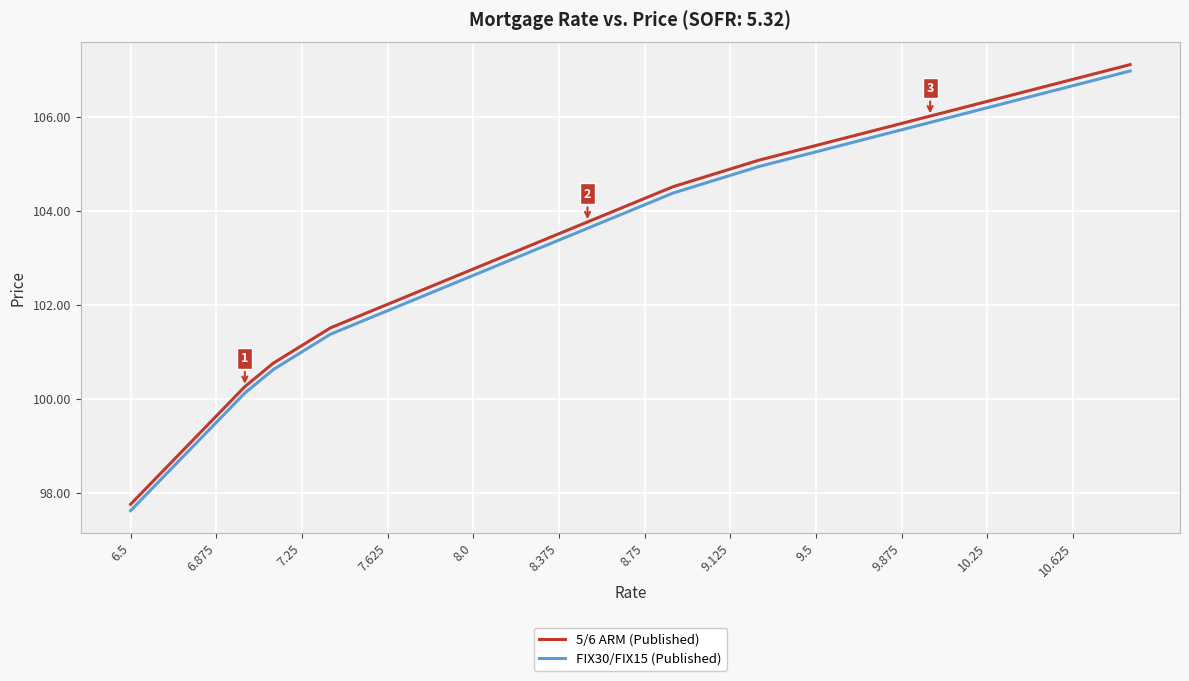

True or false: 5/6 ARM (Published) and FIX30/FIX15 (Published) intersect in this chart.

False